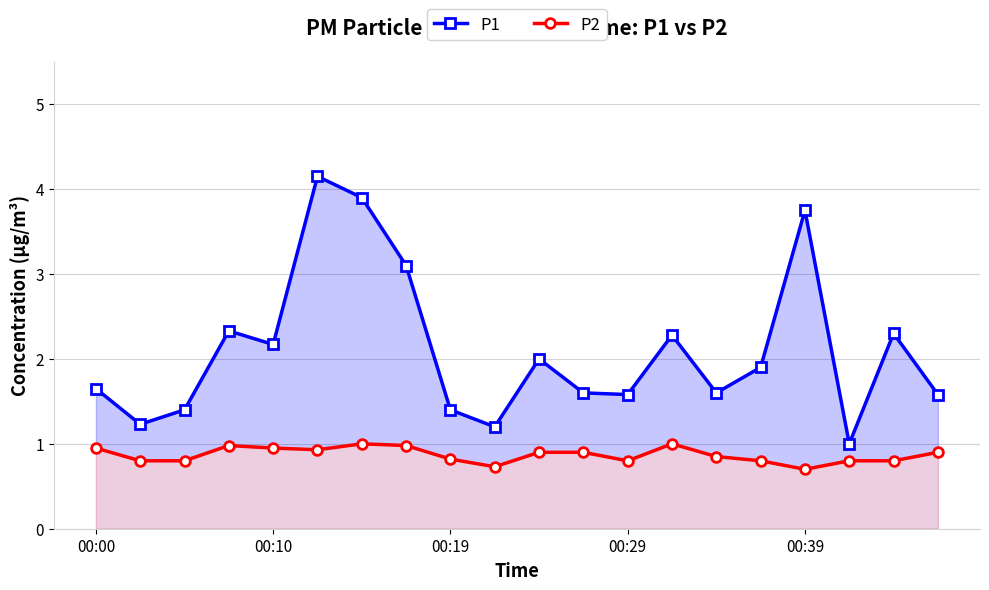

At which category does P2 reach its first local valley?

5